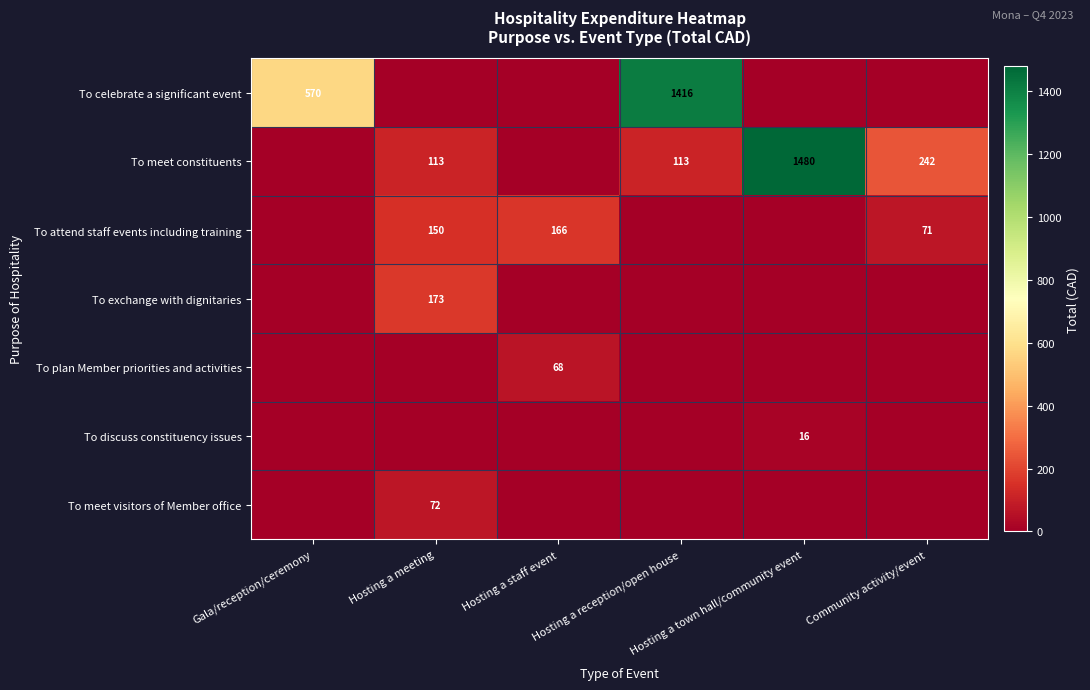

How many positive values does the To discuss constituency issues series have?

1